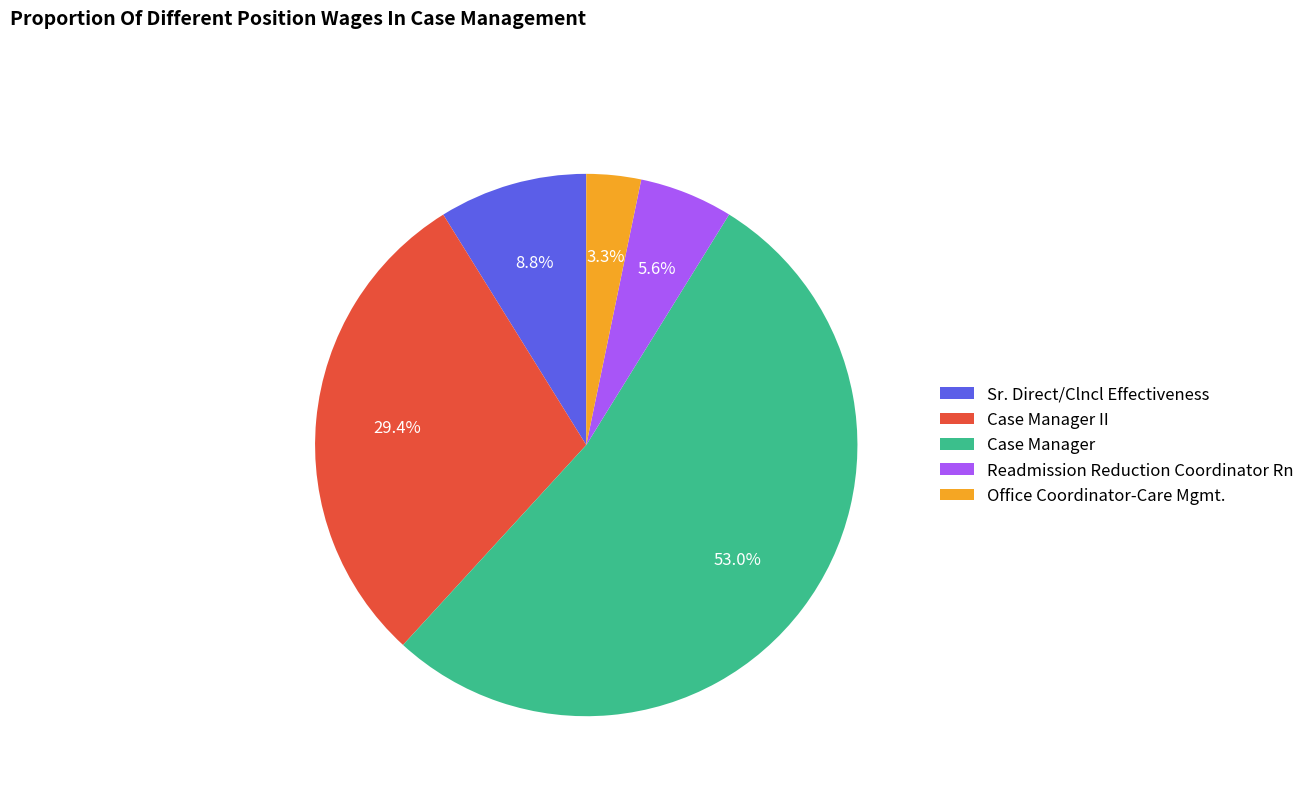

Which slice is the smallest?

Office Coordinator-Care Mgmt.